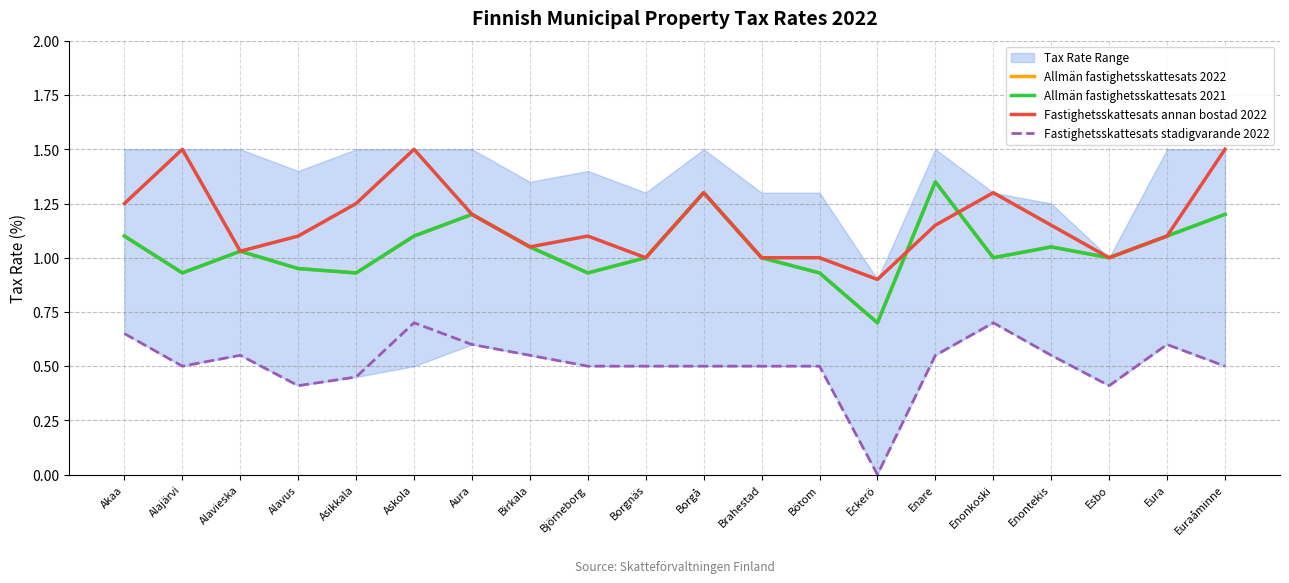

List the series in order of their peak value, highest first.

Fastighetsskattesats annan bostad 2022, Allmän fastighetsskattesats 2022, Allmän fastighetsskattesats 2021, Fastighetsskattesats stadigvarande 2022